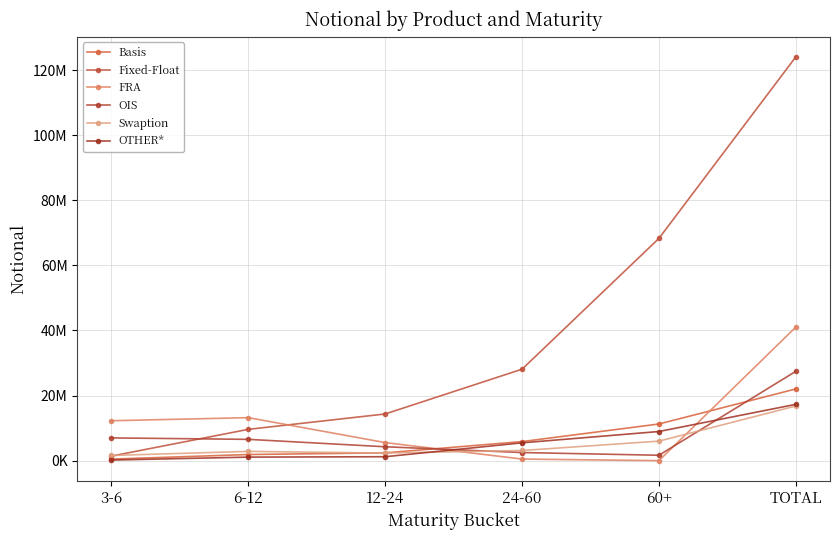

Which category has the highest value in the OIS series?

TOTAL